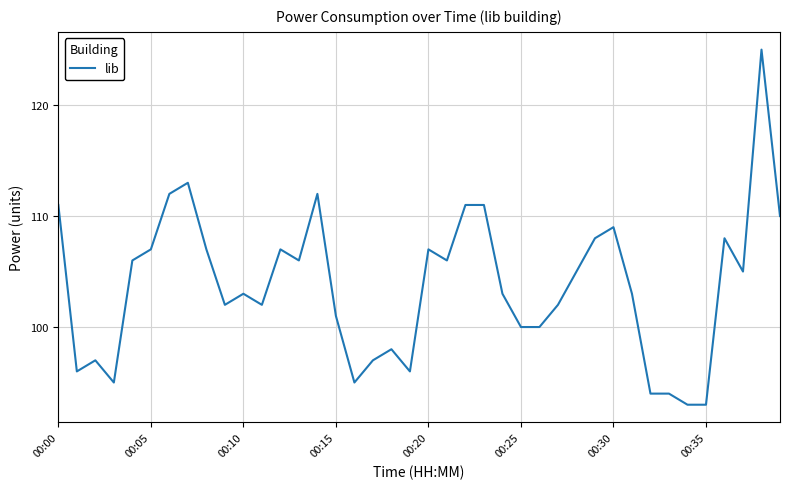

What is the minimum value shown in the chart?

93